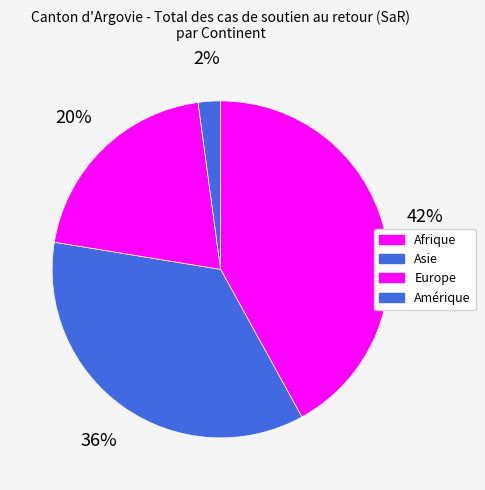

How many segments does this pie chart have?

4